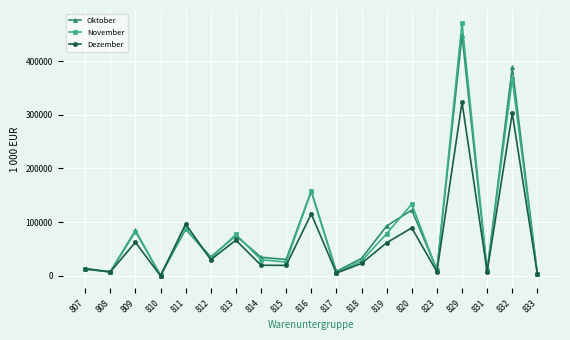

At which category is the sum across all series the highest?

829